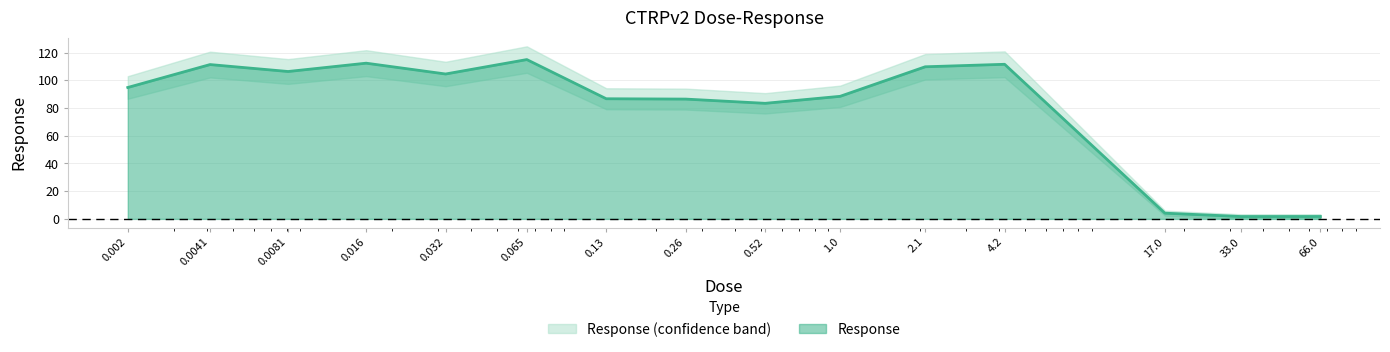

What value does the data have at 17.0?

4.1